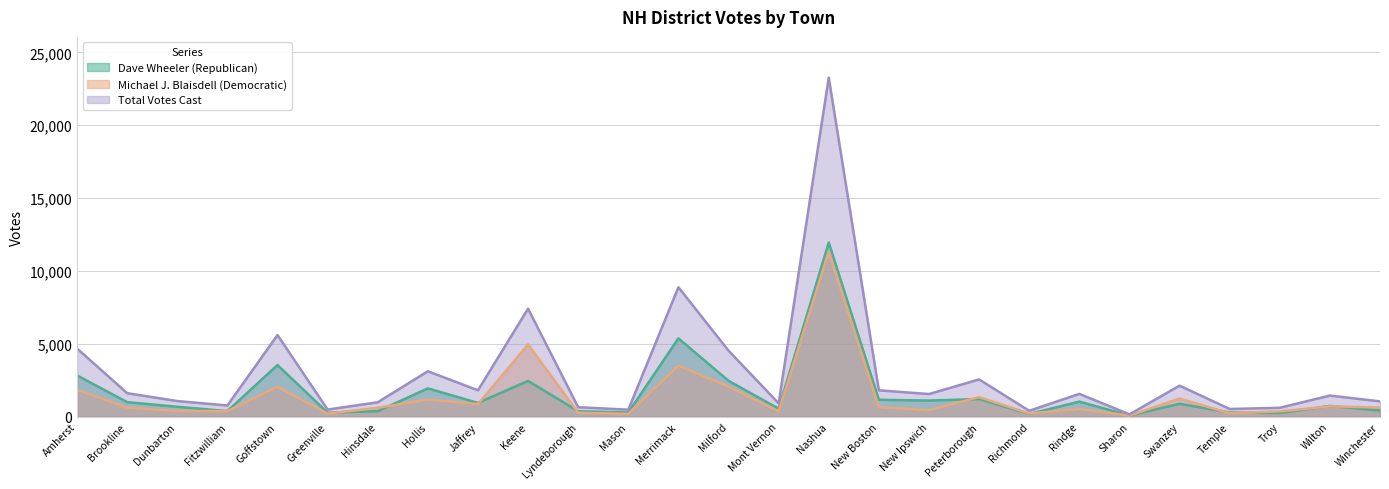

Which series has the largest total across all categories?

Total Votes Cast